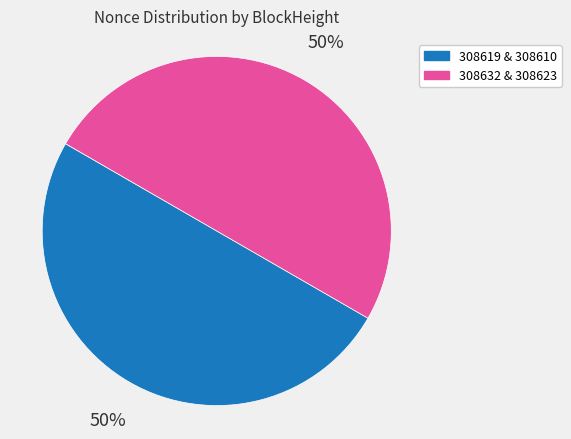

To the nearest percent, what is the difference between the largest and smallest slice percentages?

50%